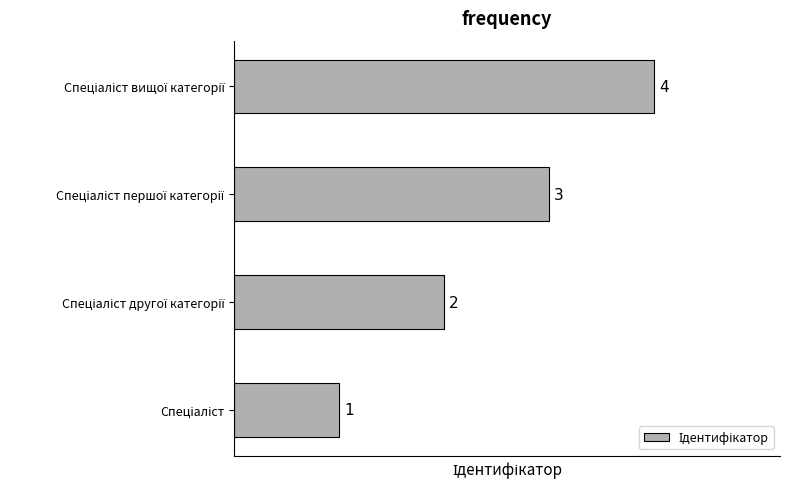

Count the values in the range 2 to 4.

3